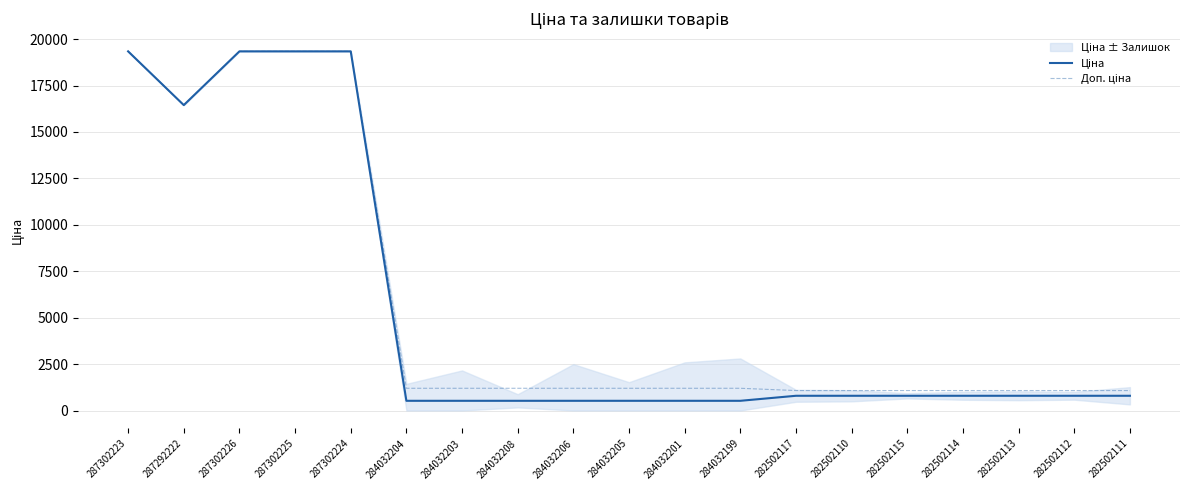

Which series has the widest spread of values?

Ціна